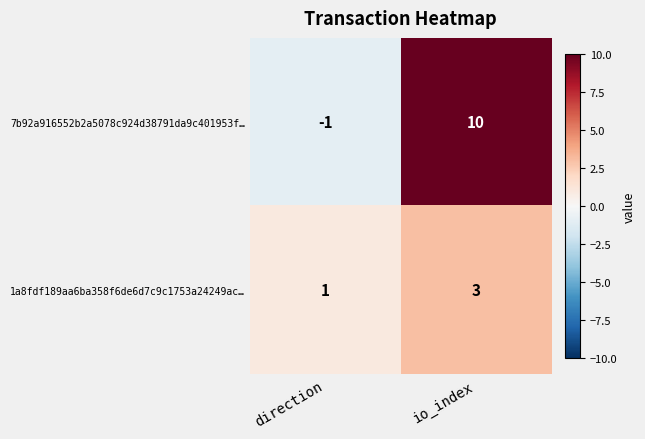

How many distinct data groups are displayed?

2